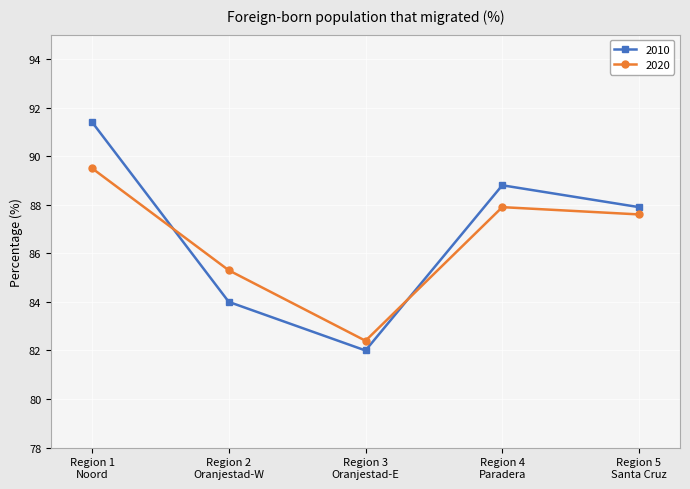

What is the average value of the 2020 series?

86.5